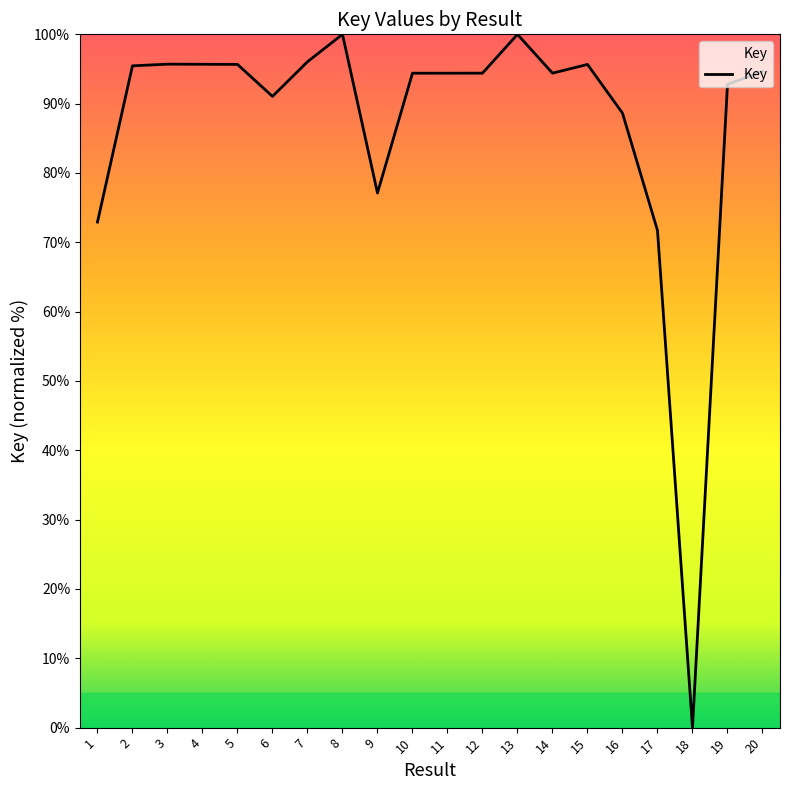

The chart shows a value of 94.4 at 14. True or false?

True